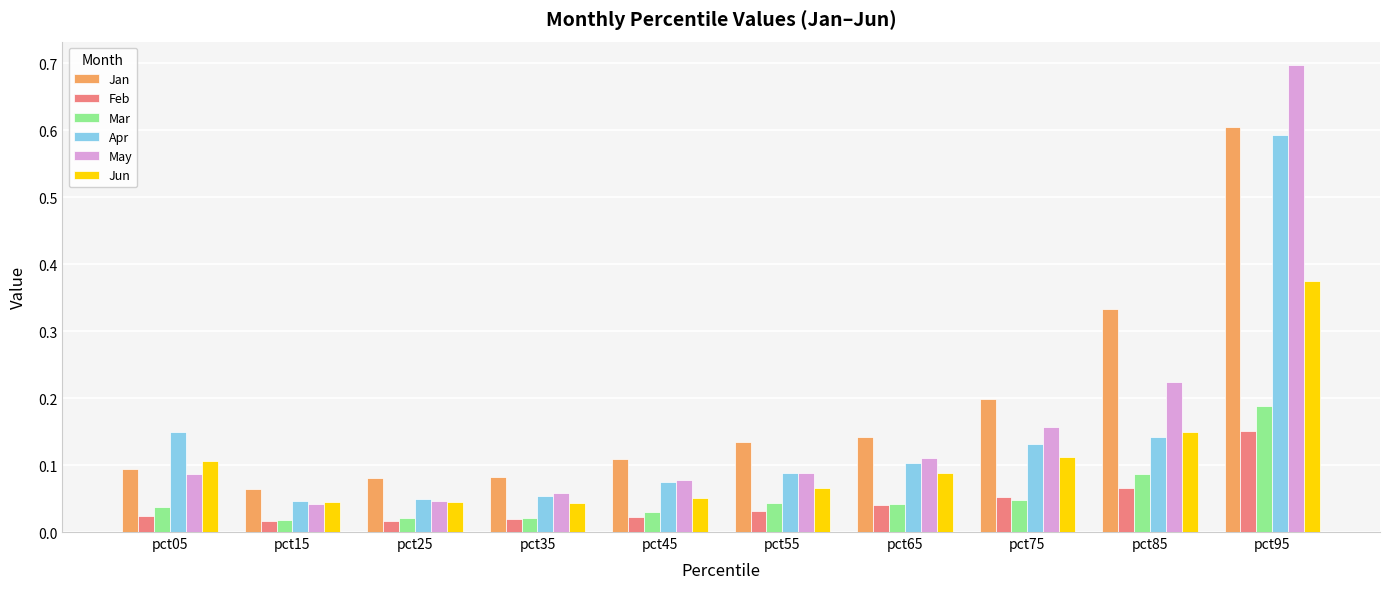

How many bars are there in total?

60